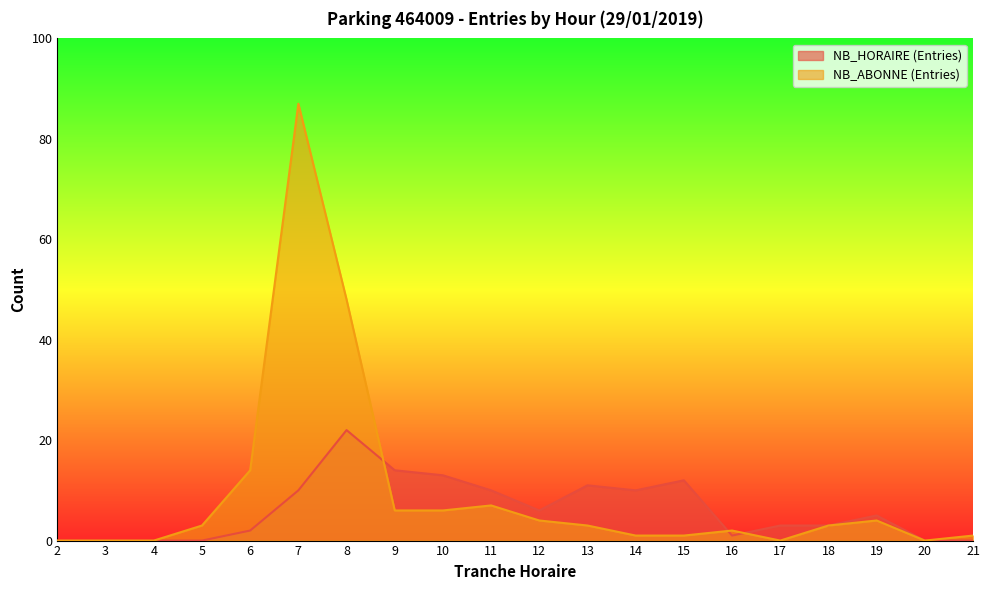

True or false: NB_ABONNE (Entries) has more than 2 points higher than both neighbors.

True